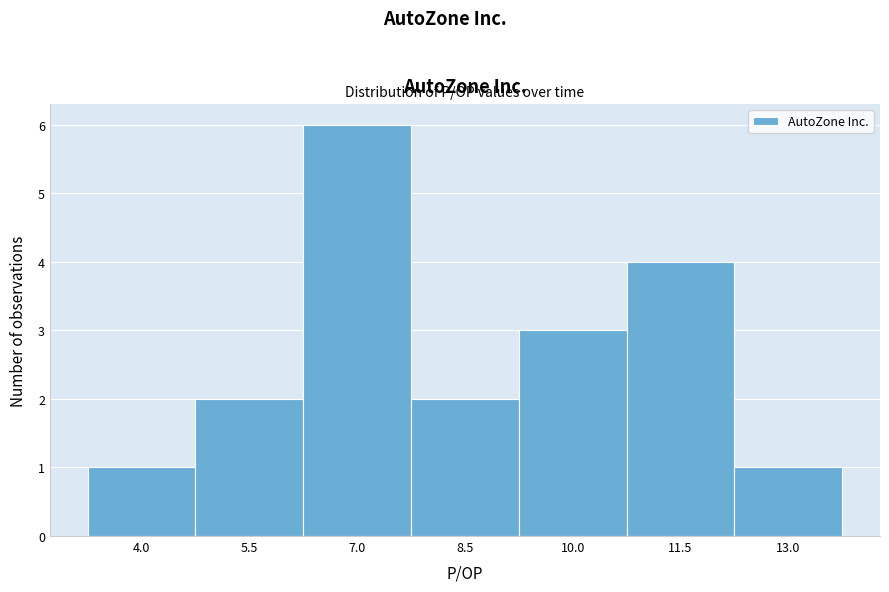

Reading right to left, transcribe all the data shown in this chart.

1	4	3	2	6	2	1